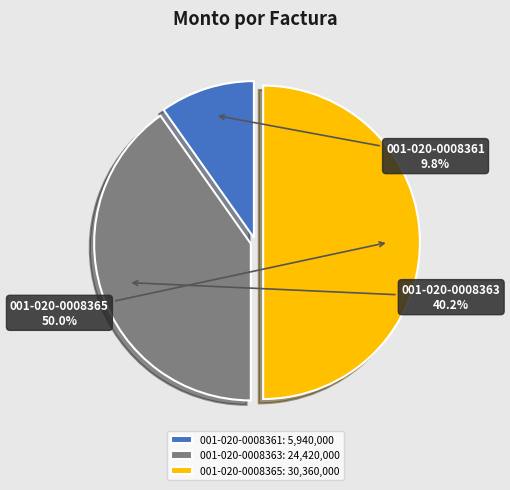

Rank the categories by value from highest to lowest.

001-020-0008365, 001-020-0008363, 001-020-0008361